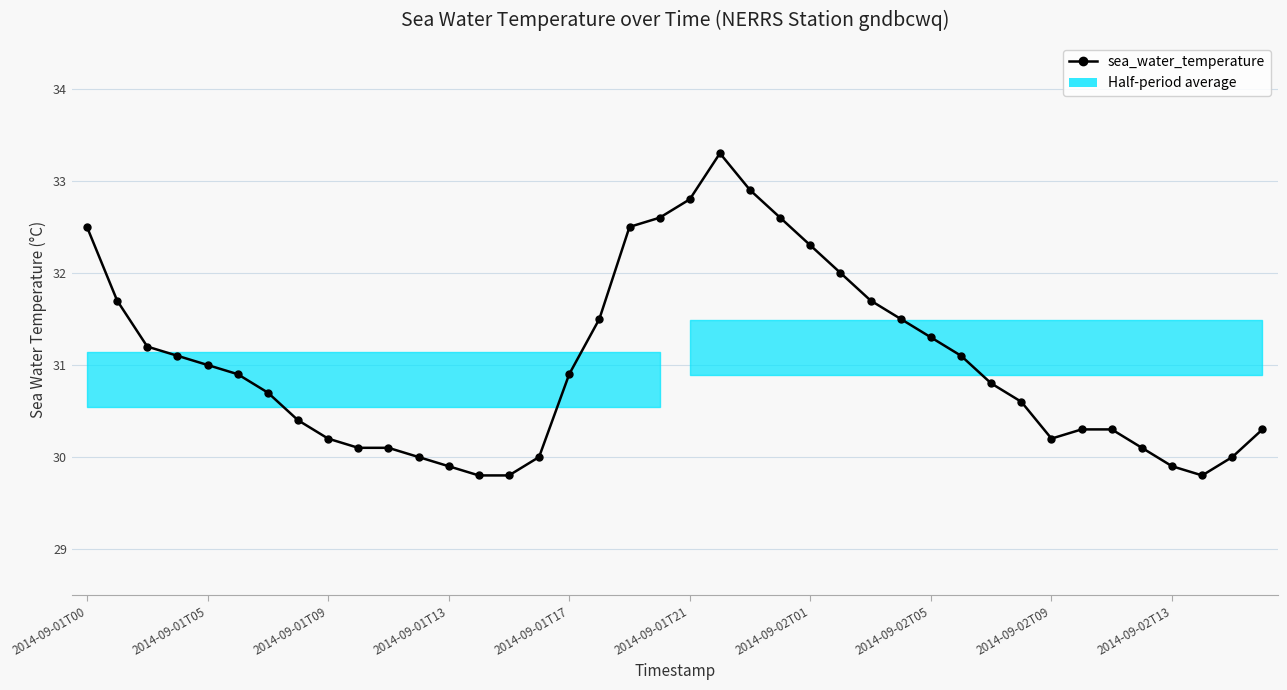

What is the value of the 10th point from the left?

30.1